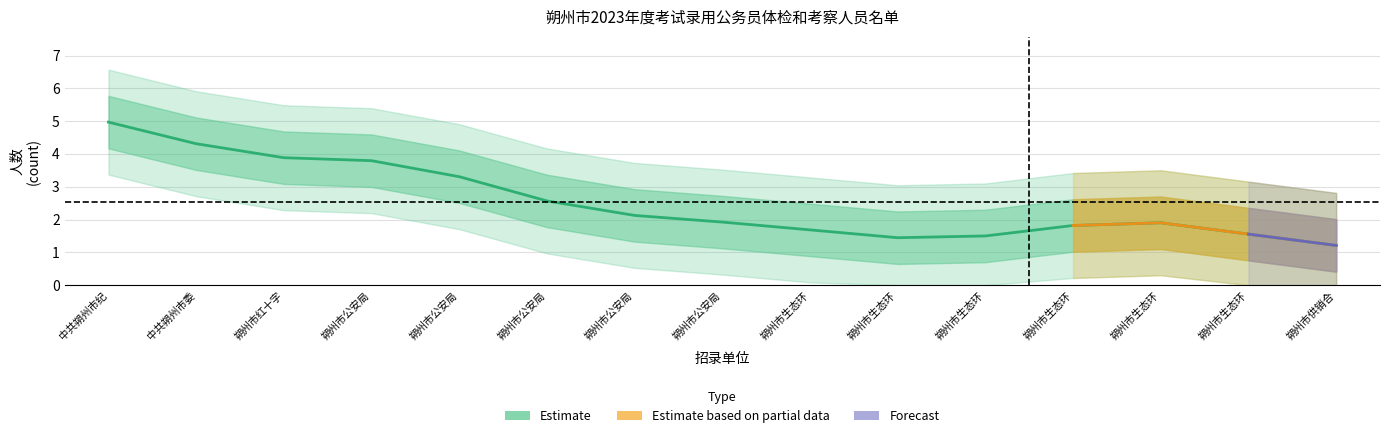

What is the smallest value displayed?

1